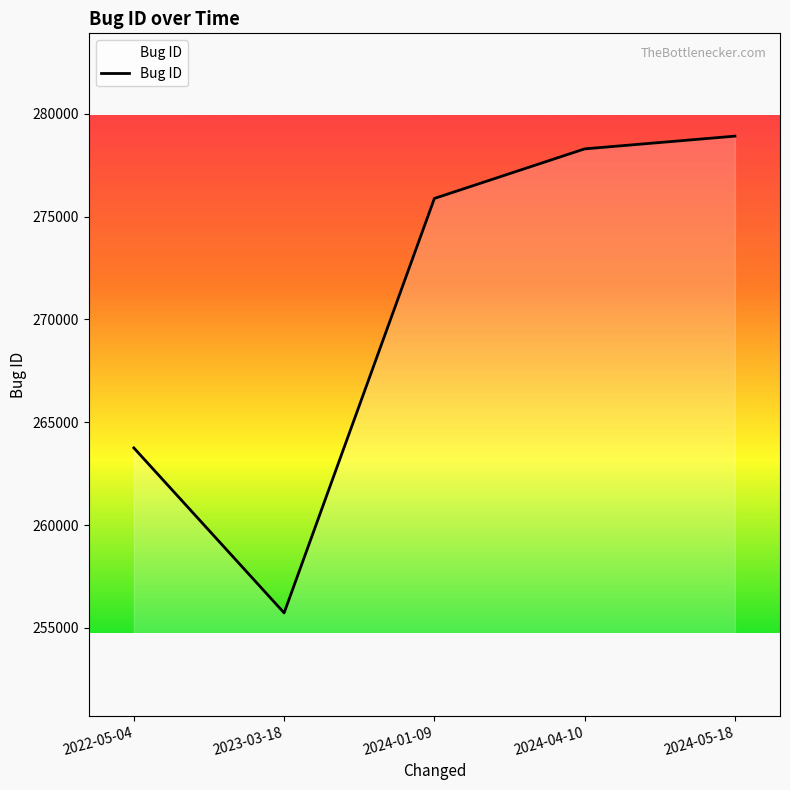

What is the difference between the values at 2023-03-18 and 2024-04-10?

22566